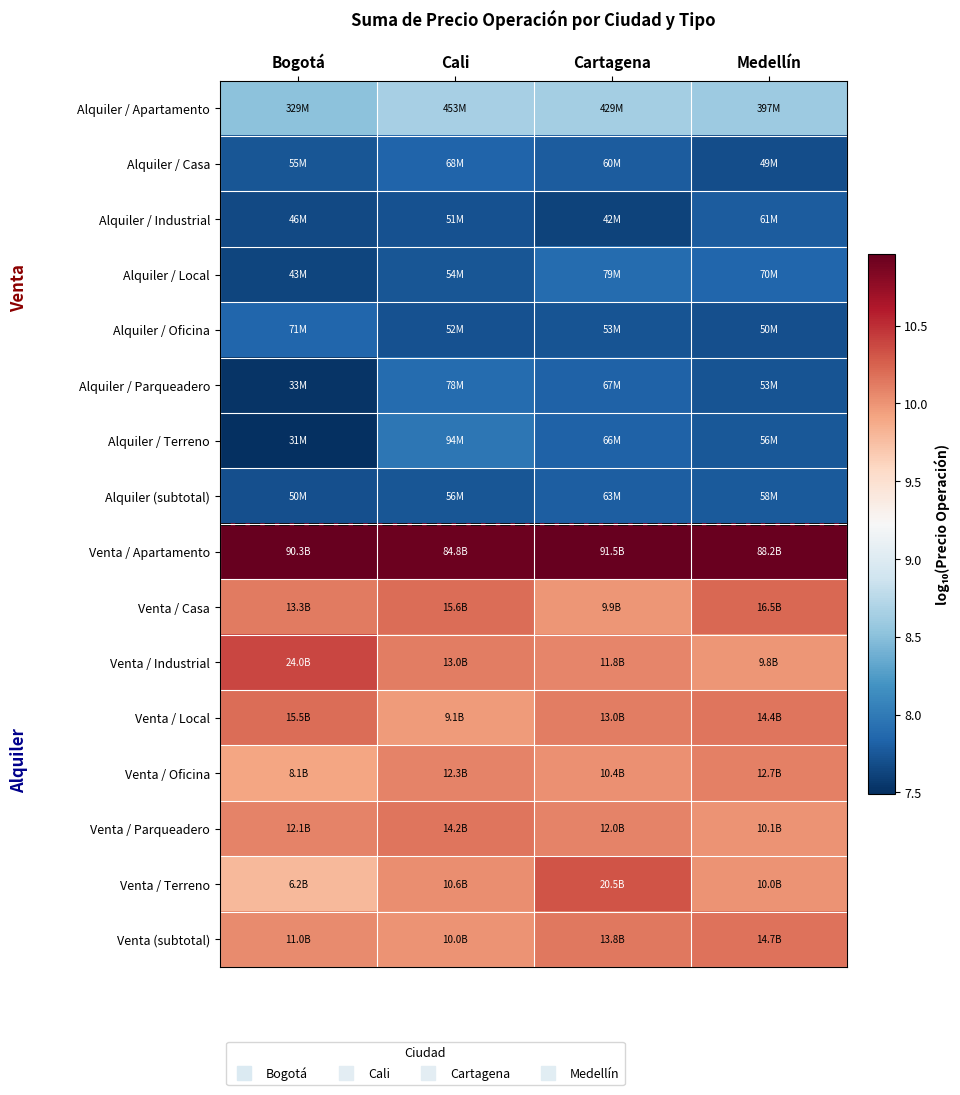

Reading left to right, extract all data points from this chart.

Alquiler / Apartamento: Bogotá=8.5	Cali=8.7	Cartagena=8.6	Medellín=8.6
Alquiler / Casa: Bogotá=7.7	Cali=7.8	Cartagena=7.8	Medellín=7.7
Alquiler / Industrial: Bogotá=7.7	Cali=7.7	Cartagena=7.6	Medellín=7.8
Alquiler / Local: Bogotá=7.6	Cali=7.7	Cartagena=7.9	Medellín=7.8
Alquiler / Oficina: Bogotá=7.8	Cali=7.7	Cartagena=7.7	Medellín=7.7
Alquiler / Parqueadero: Bogotá=7.5	Cali=7.9	Cartagena=7.8	Medellín=7.7
Alquiler / Terreno: Bogotá=7.5	Cali=8.0	Cartagena=7.8	Medellín=7.8
Alquiler (subtotal): Bogotá=7.7	Cali=7.7	Cartagena=7.8	Medellín=7.8
Venta / Apartamento: Bogotá=11.0	Cali=10.9	Cartagena=11.0	Medellín=10.9
Venta / Casa: Bogotá=10.1	Cali=10.2	Cartagena=10.0	Medellín=10.2
Venta / Industrial: Bogotá=10.4	Cali=10.1	Cartagena=10.1	Medellín=10.0
Venta / Local: Bogotá=10.2	Cali=10.0	Cartagena=10.1	Medellín=10.2
Venta / Oficina: Bogotá=9.9	Cali=10.1	Cartagena=10.0	Medellín=10.1
Venta / Parqueadero: Bogotá=10.1	Cali=10.2	Cartagena=10.1	Medellín=10.0
Venta / Terreno: Bogotá=9.8	Cali=10.0	Cartagena=10.3	Medellín=10.0
Venta (subtotal): Bogotá=10.0	Cali=10.0	Cartagena=10.1	Medellín=10.2